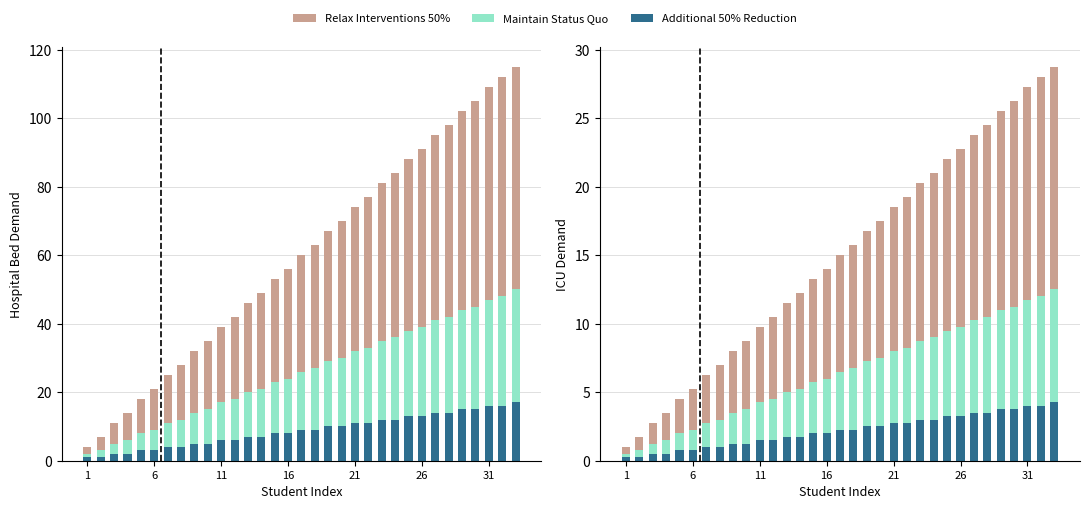

Is it true that Additional 50% Reduction equals 6.3 at 31?

False